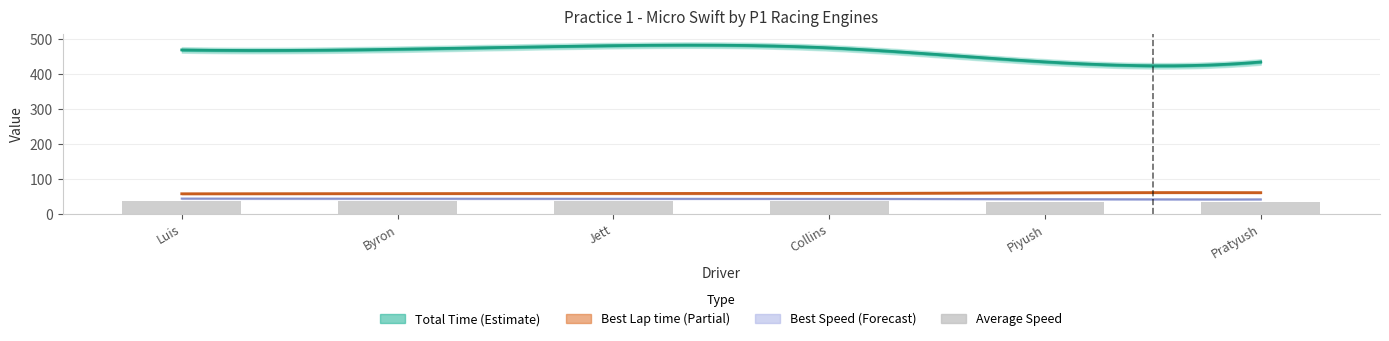

What is the ratio of the value at Piyush to the value at Luis?

0.9